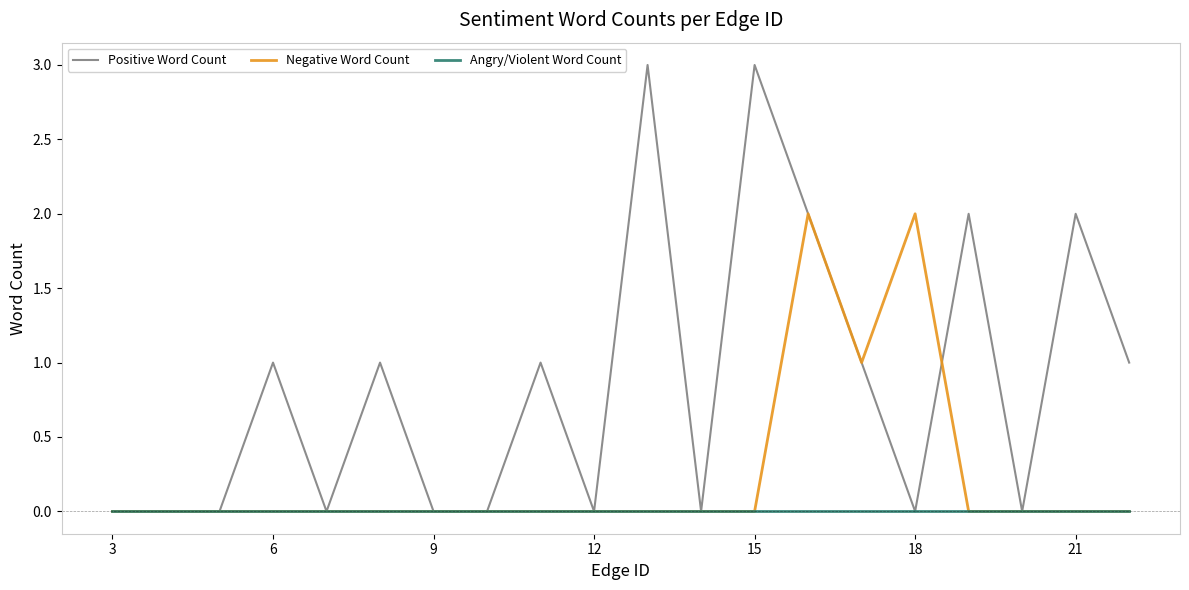

How many lines are shown in the chart?

3